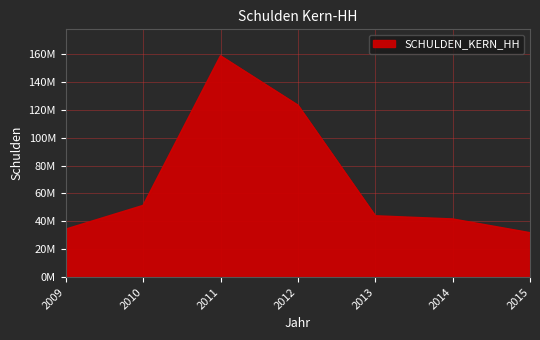

Which has a higher value, 2011 or 2009?

2011